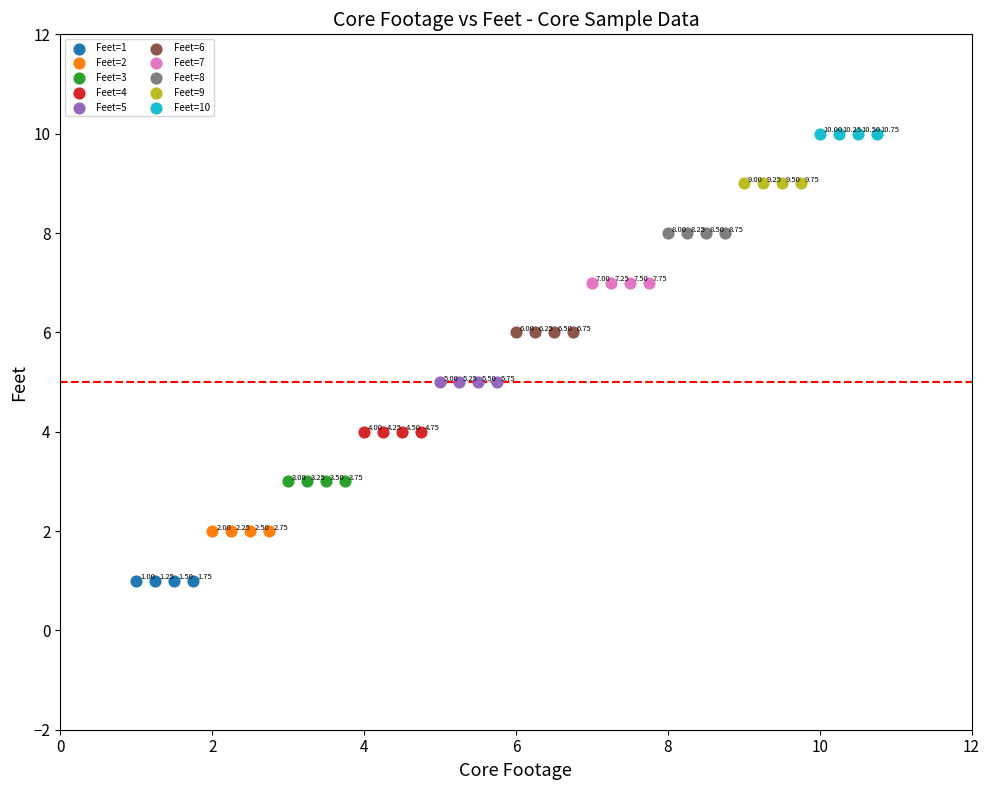

What are all the series names shown in the legend?

Feet=1, Feet=2, Feet=3, Feet=4, Feet=5, Feet=6, Feet=7, Feet=8, Feet=9, Feet=10